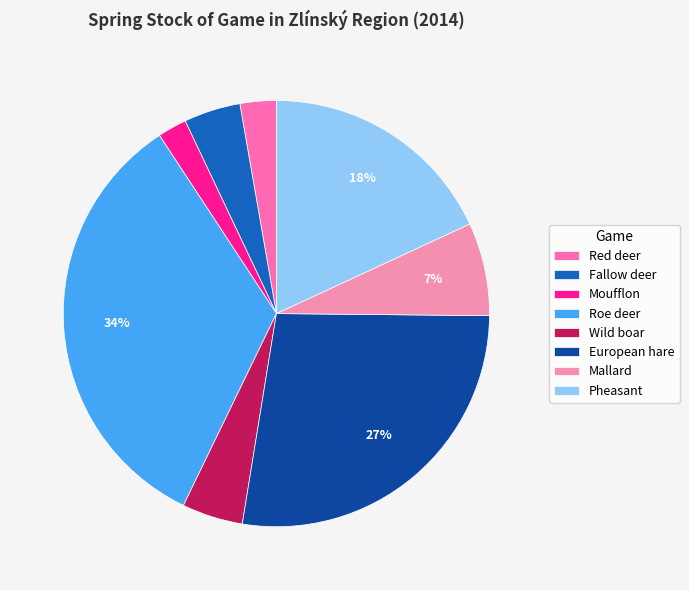

To the nearest percent, what portion does Roe deer represent?

34%